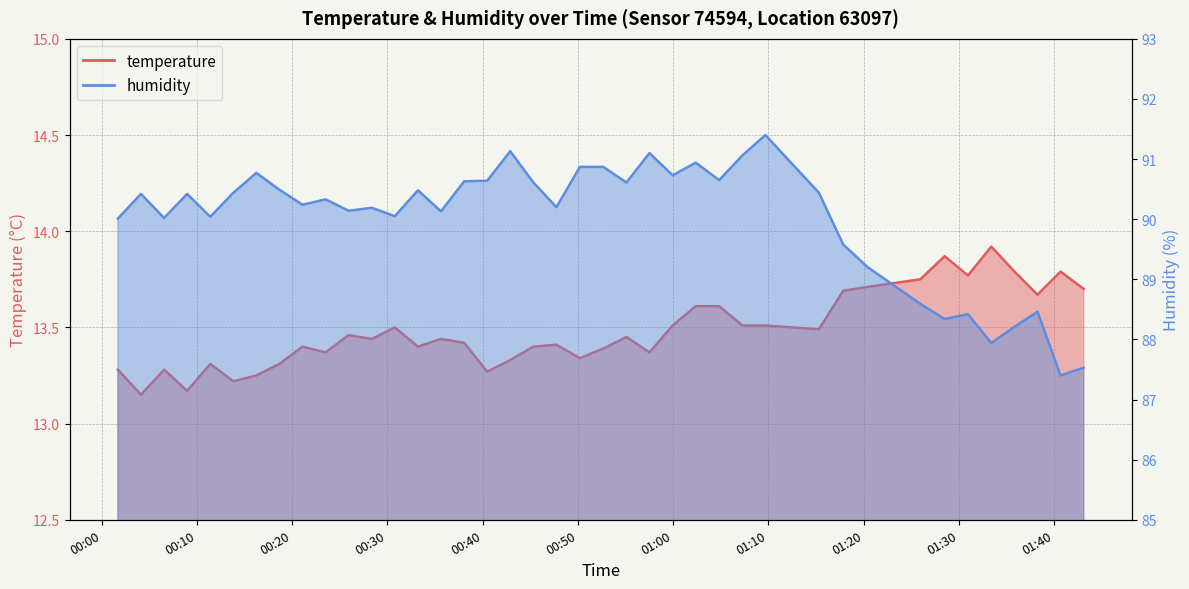

Which label corresponds to the largest value in the chart?

2023-05-23T01:09:41